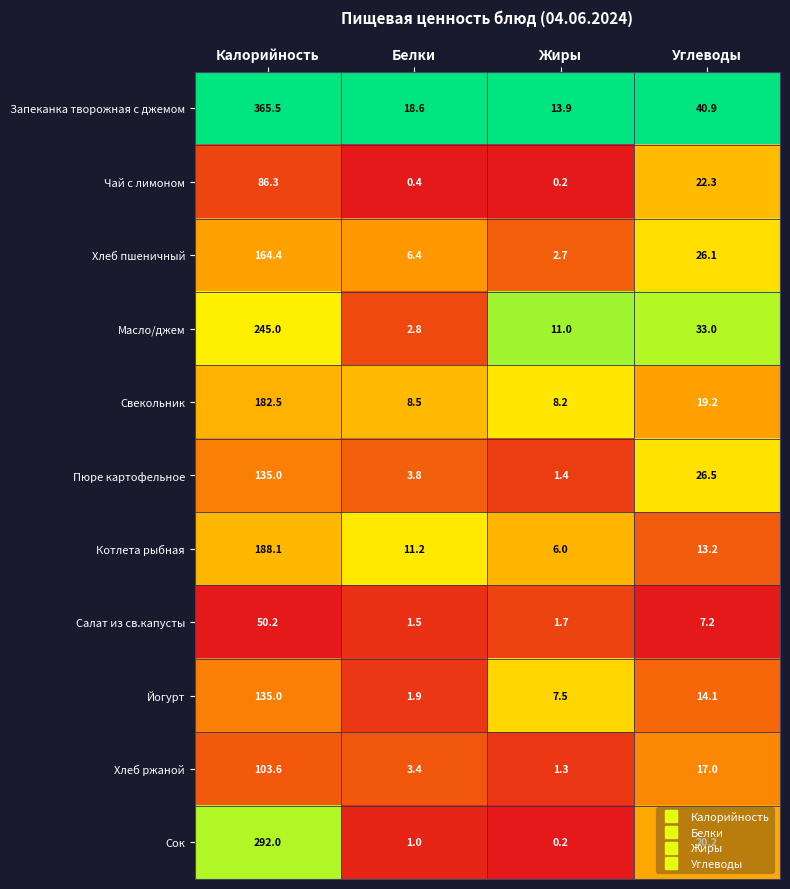

At how many categories does at least one series exceed 0?

4